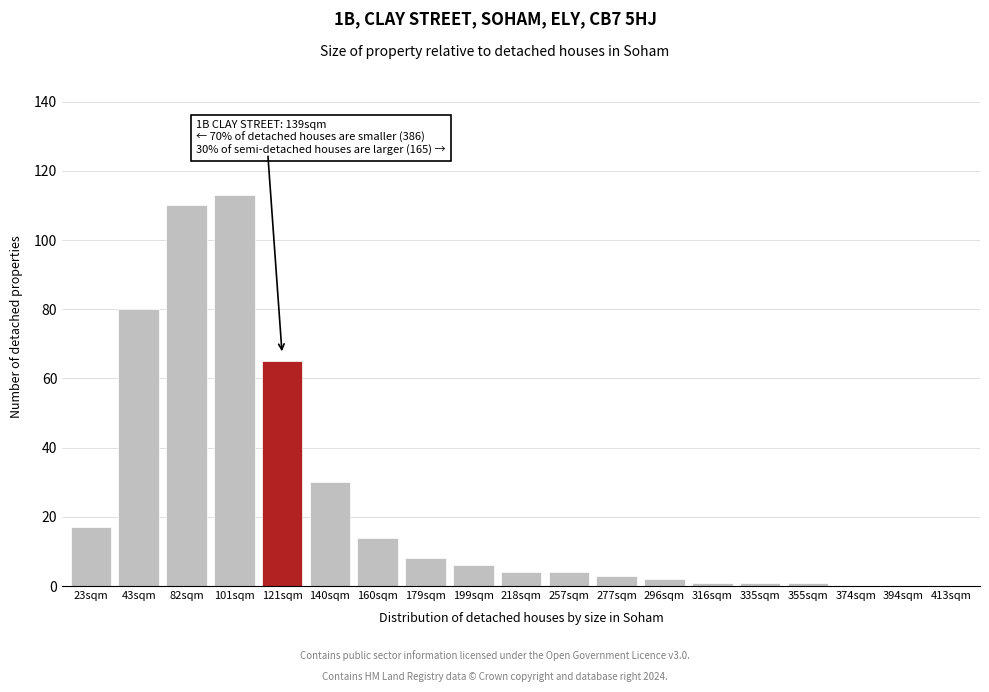

Reading left to right, transcribe all the data shown in this chart.

23sqm=17	43sqm=80	82sqm=110	101sqm=113	121sqm=65	140sqm=30	160sqm=14	179sqm=8	199sqm=6	218sqm=4	257sqm=4	277sqm=3	296sqm=2	316sqm=1	335sqm=1	355sqm=1	374sqm=0	394sqm=0	413sqm=0